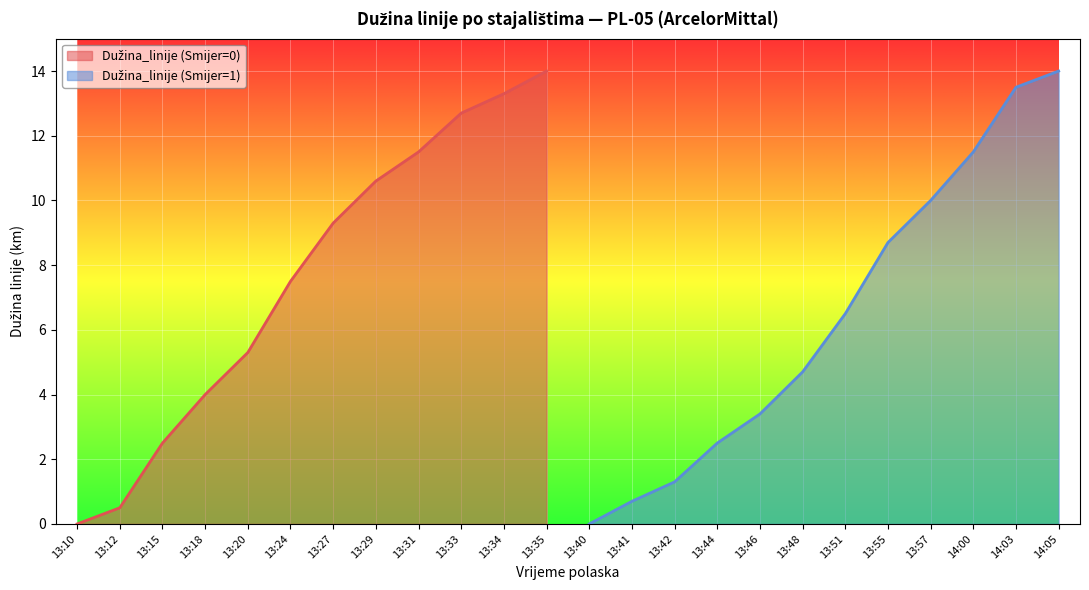

What is the difference between the maximum and minimum values in the Dužina_linije (Smijer=0) series?

14.0